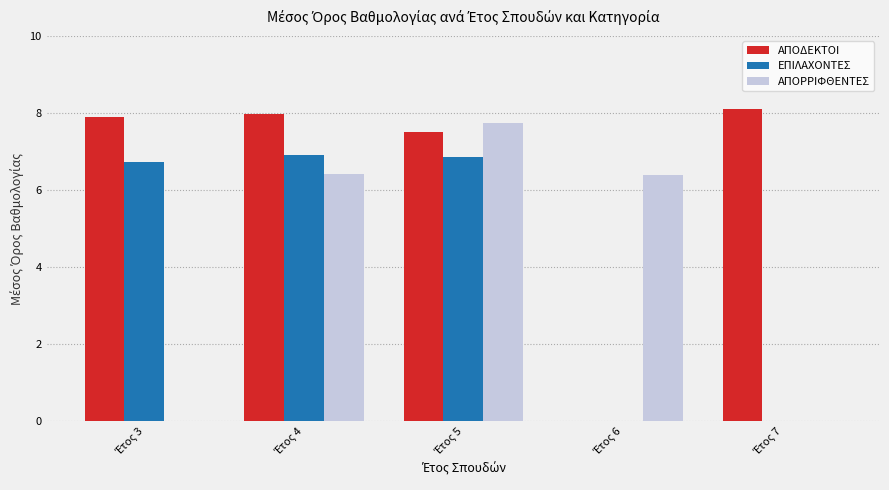

Which series has the largest total across all categories?

ΑΠΟΔΕΚΤΟΙ